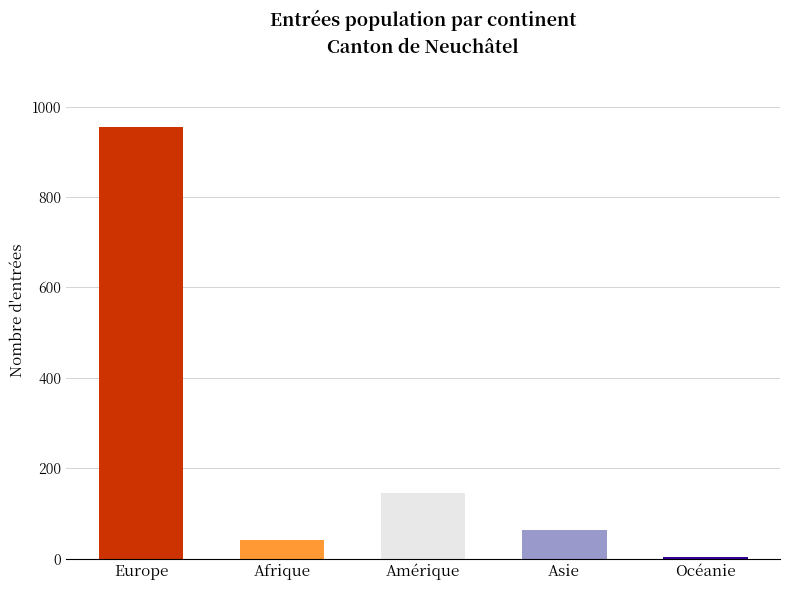

What is the difference between the values at Océanie and Afrique?

38